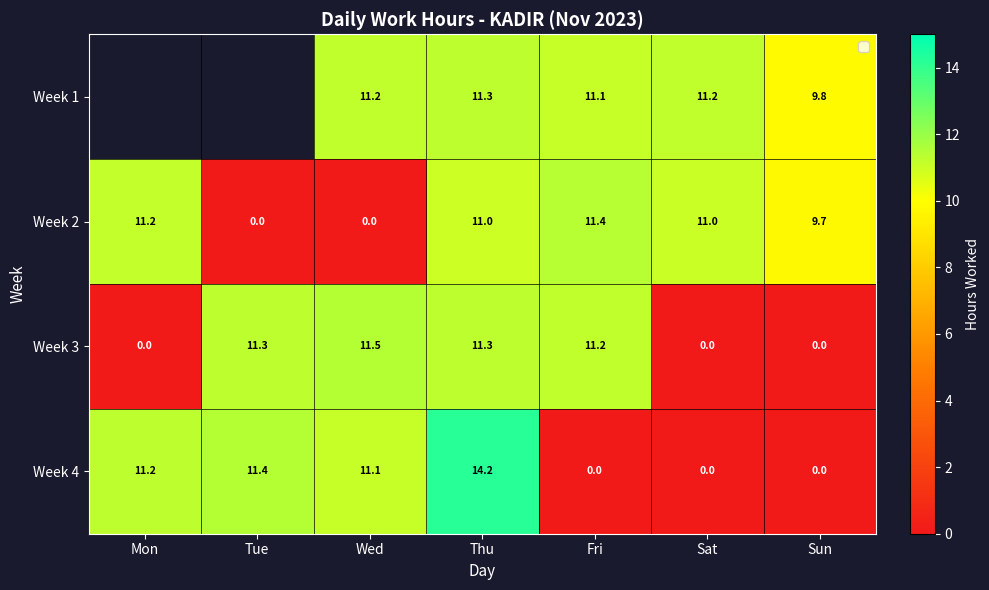

Is the value of Week 2 at Thu greater than the value of Week 3 at Tue?

No